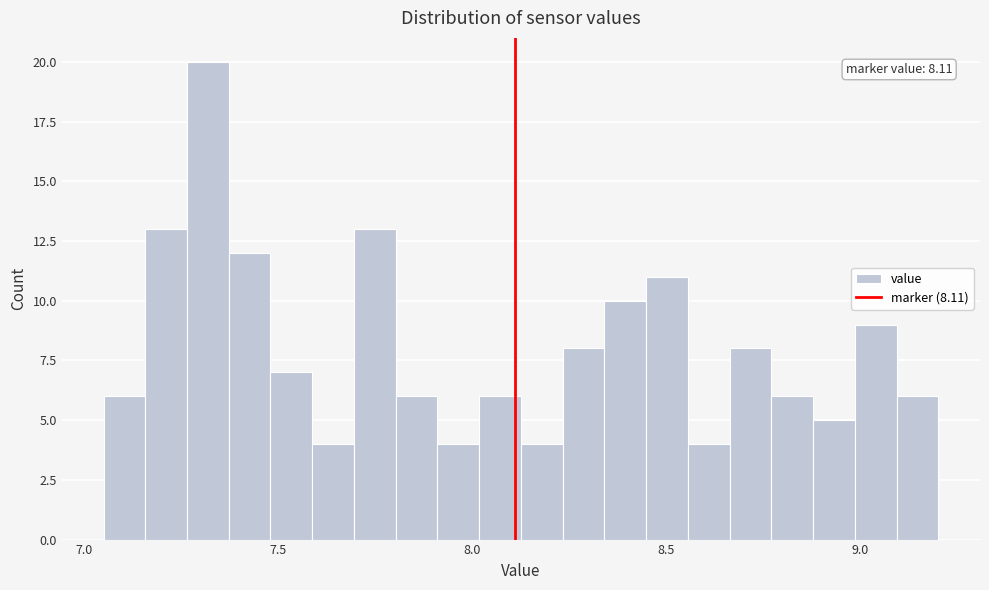

Around what value on the x-axis is the tallest bar? Give the approximate position of its centre, as read against the axis.

7.30